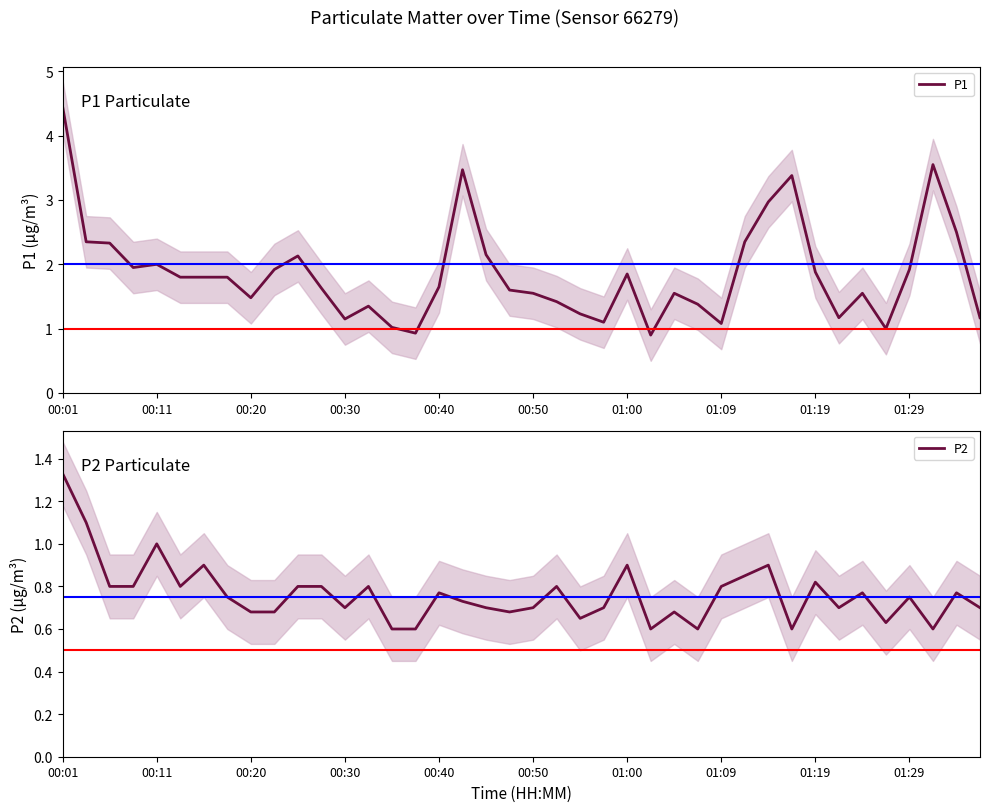

What is the lowest value of the P1 series?

0.9